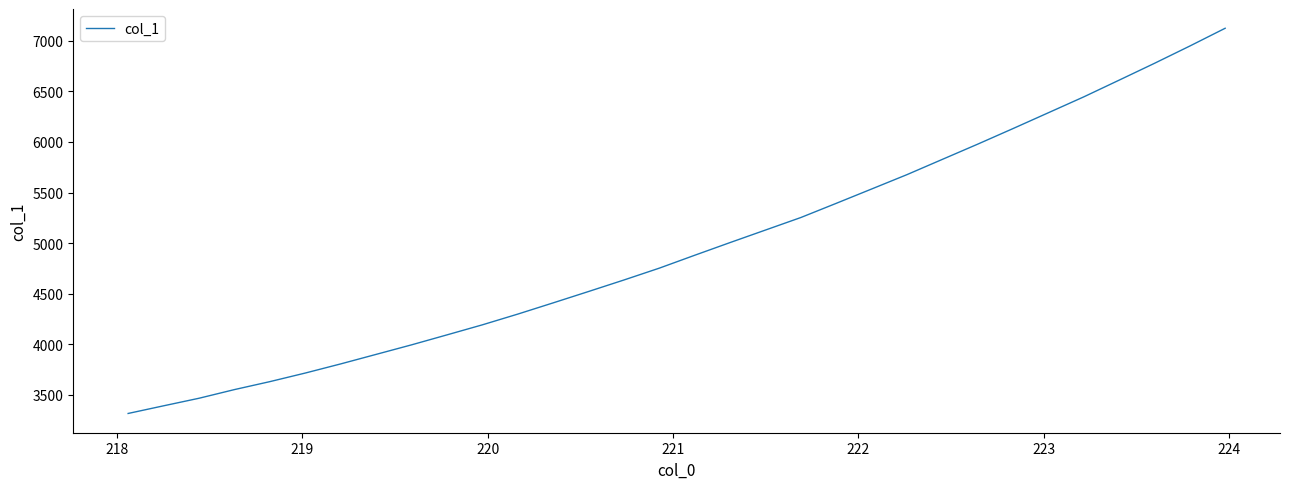

What is the smallest value displayed?

3315.8